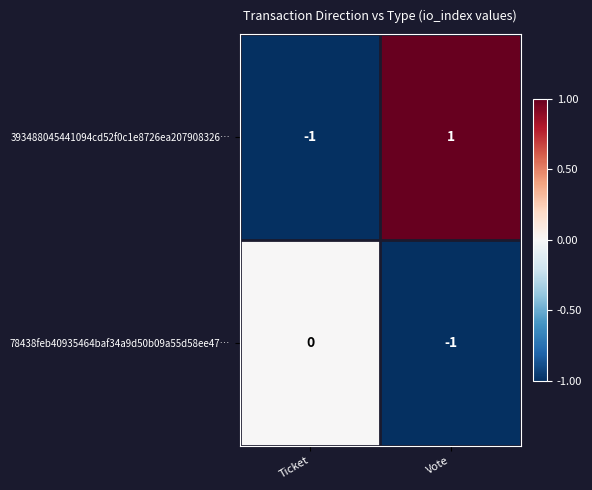

At which category does the chart reach its peak across all series?

Vote